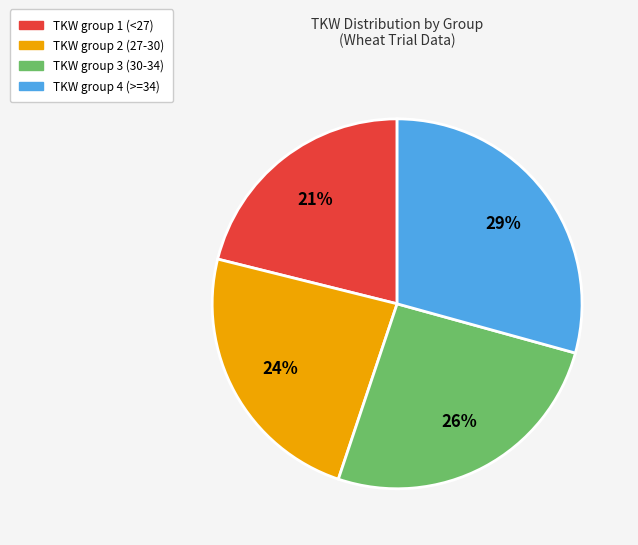

To the nearest percent, what is the average slice percentage?

25%